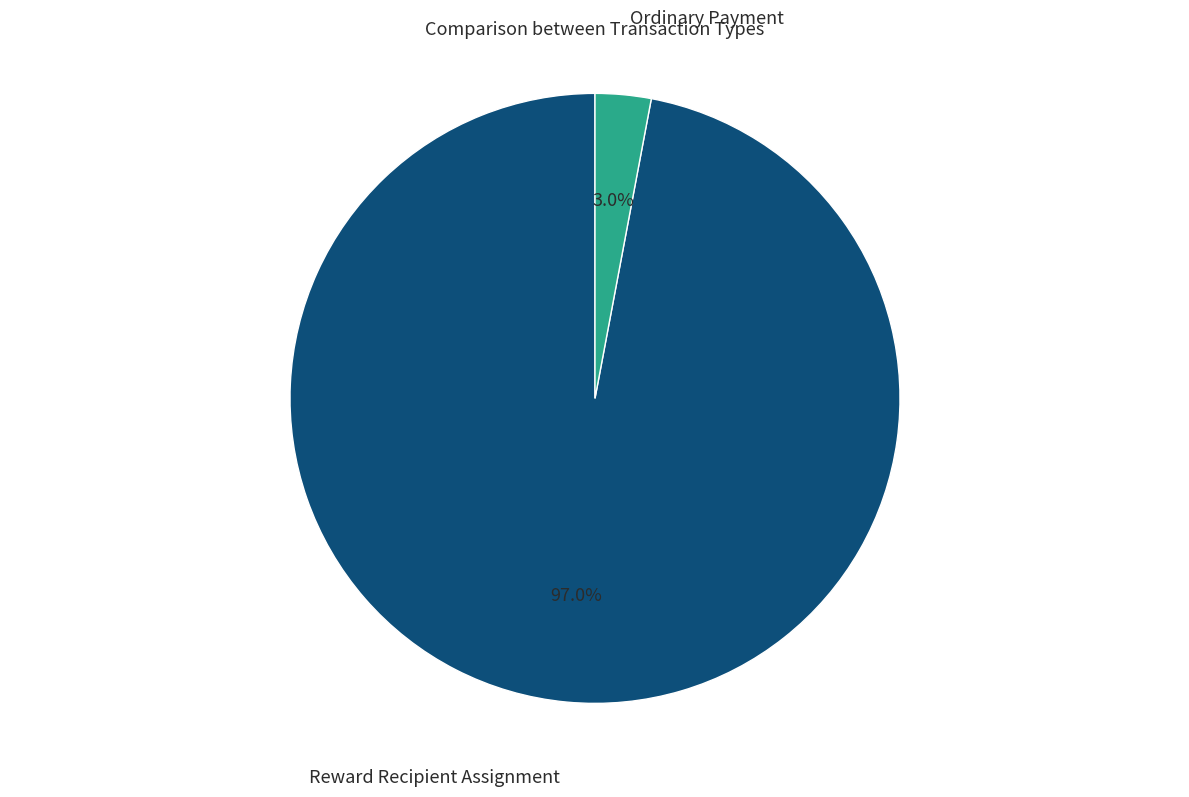

Which category has the smallest portion of the pie?

Ordinary Payment